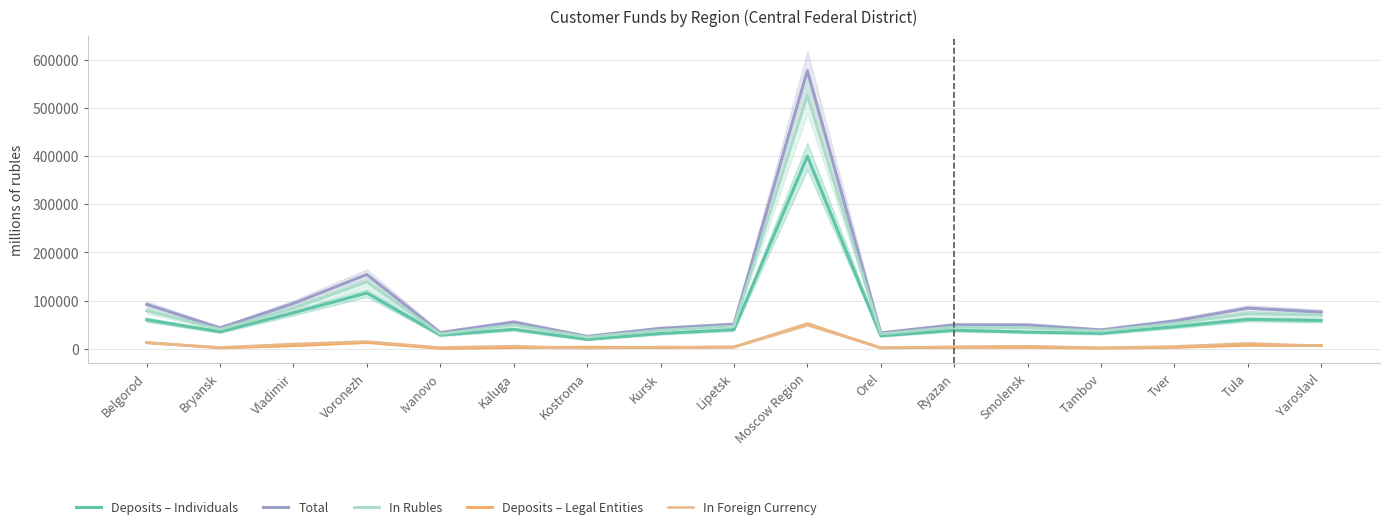

Rank the series by their maximum value, from highest to lowest.

Total, In Rubles, Deposits – Individuals, In Foreign Currency, Deposits – Legal Entities